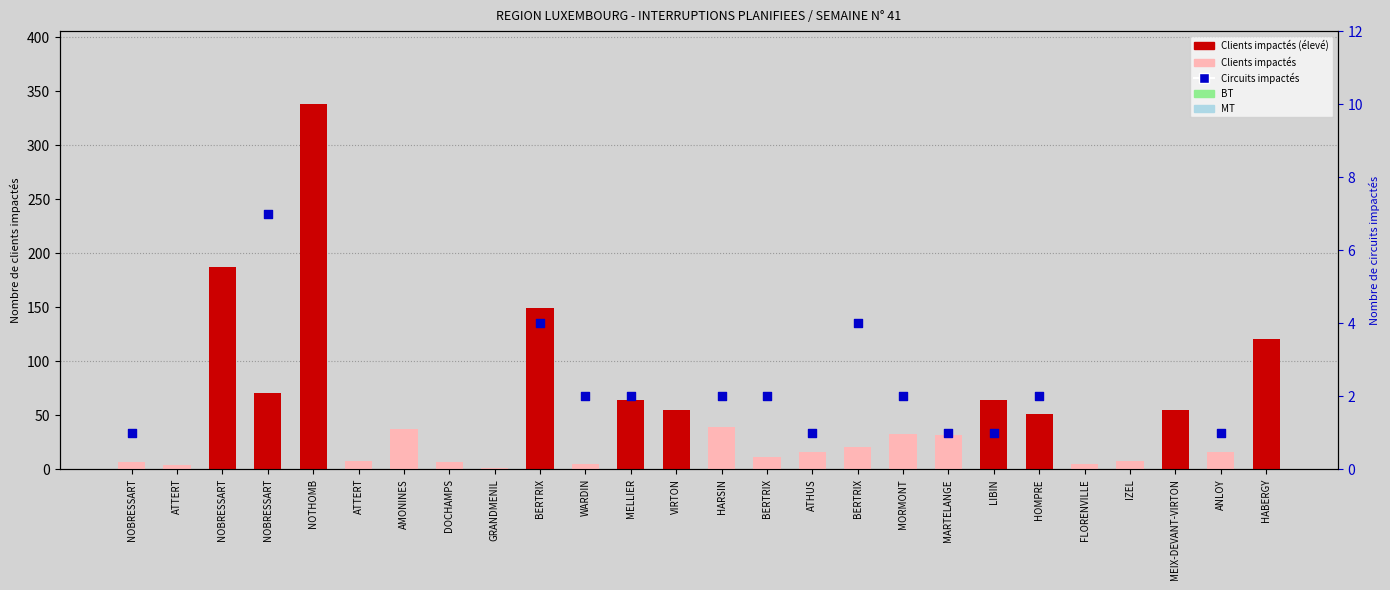

Approximately how many times larger is the value at ATHUS compared to IZEL?

2.0